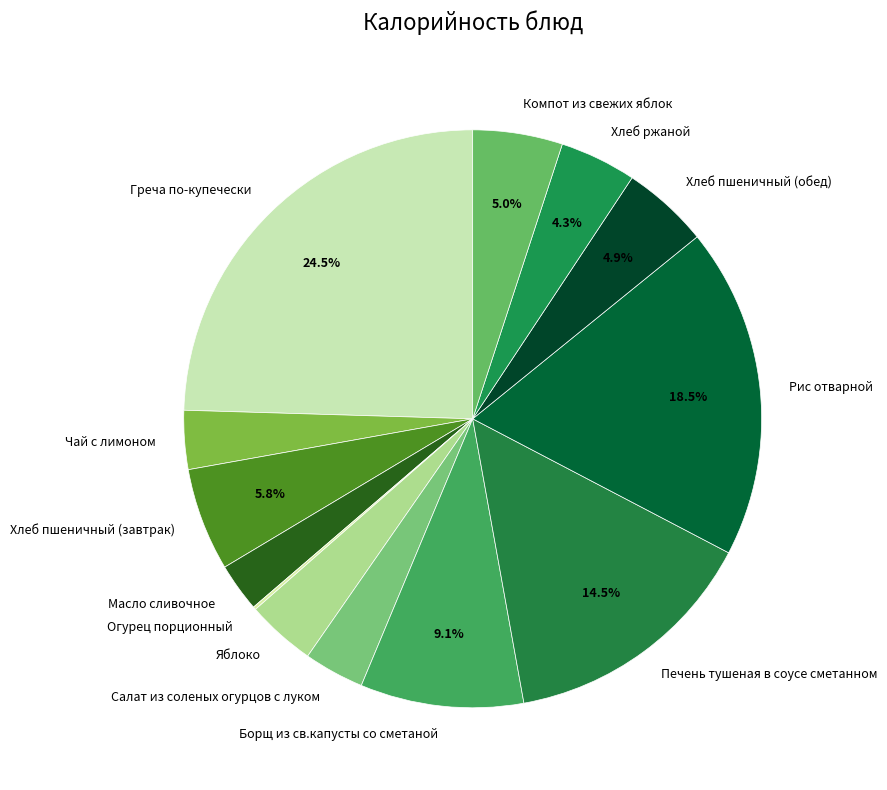

To the nearest percent, what is the difference between the largest and smallest slice percentages?

24%